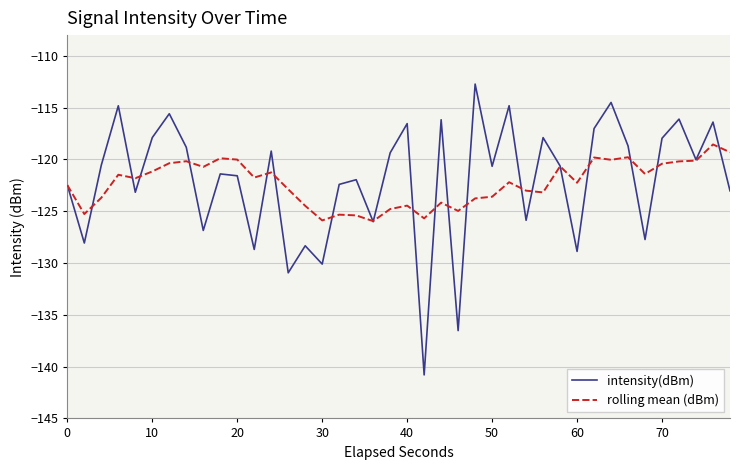

What is the average value of the rolling mean (dBm) series?

-122.3